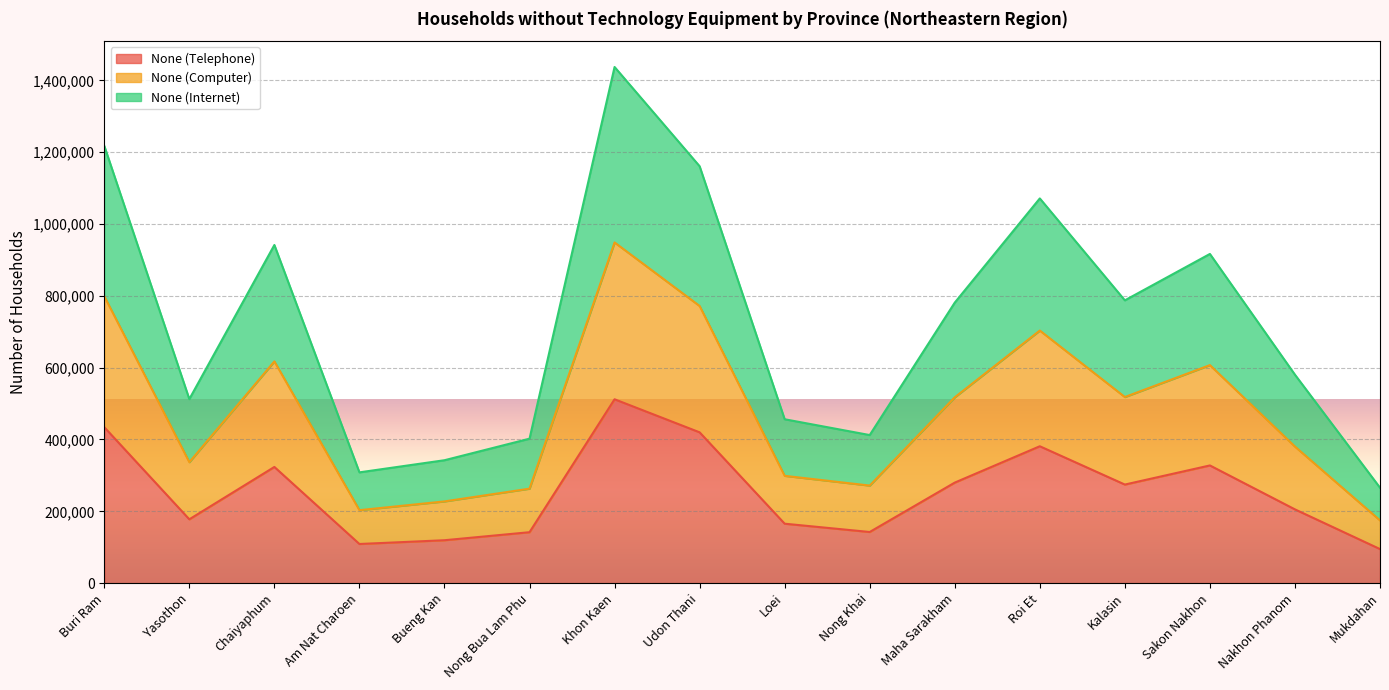

What position from the left is Mukdahan?

16